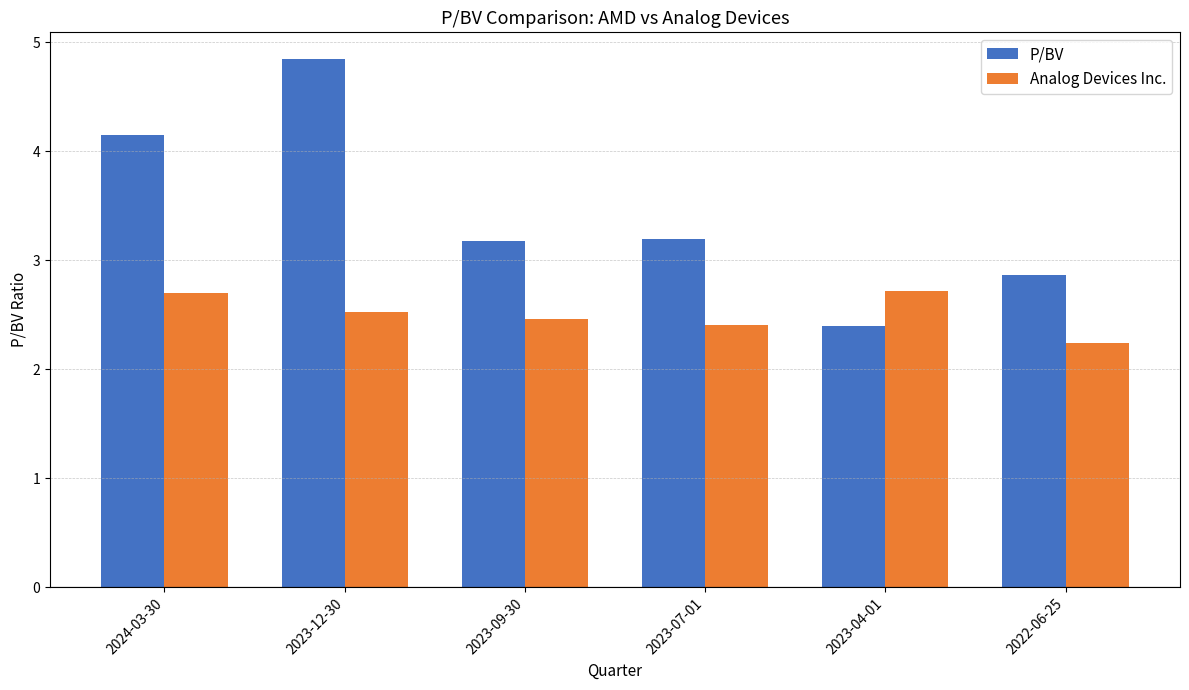

Which series has the widest spread of values?

P/BV